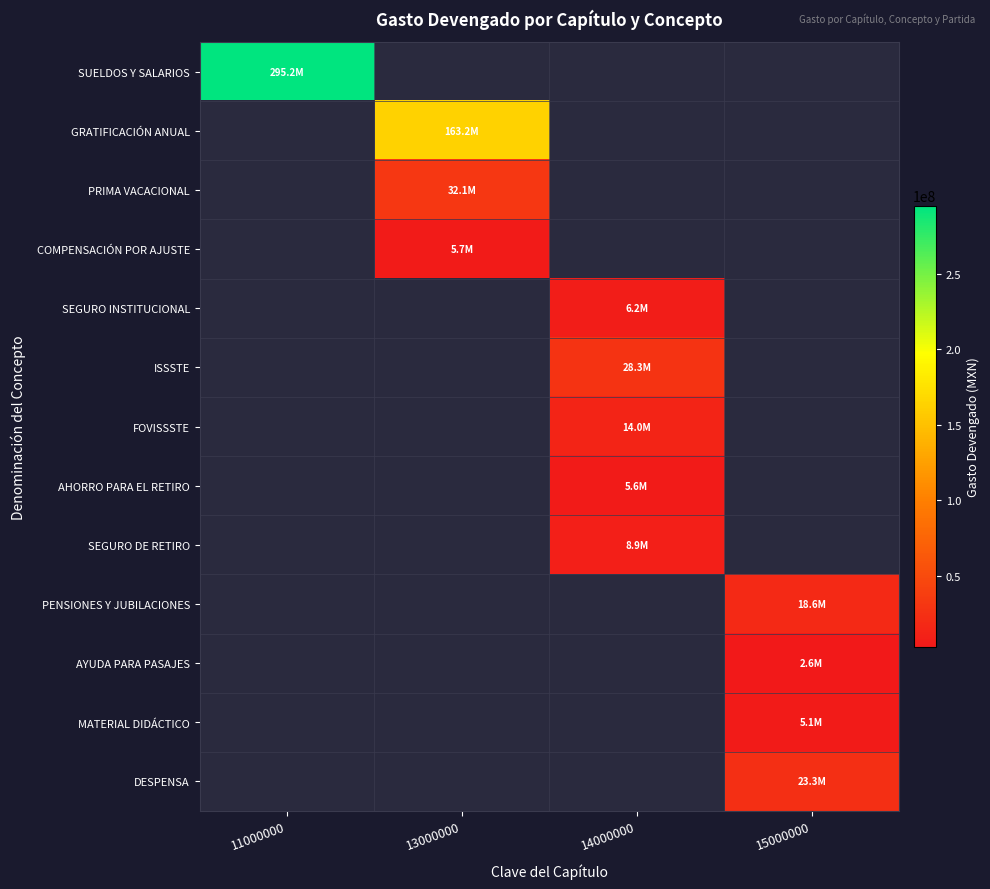

Which category has the lowest value in the MATERIAL DIDÁCTICO series?

11000000